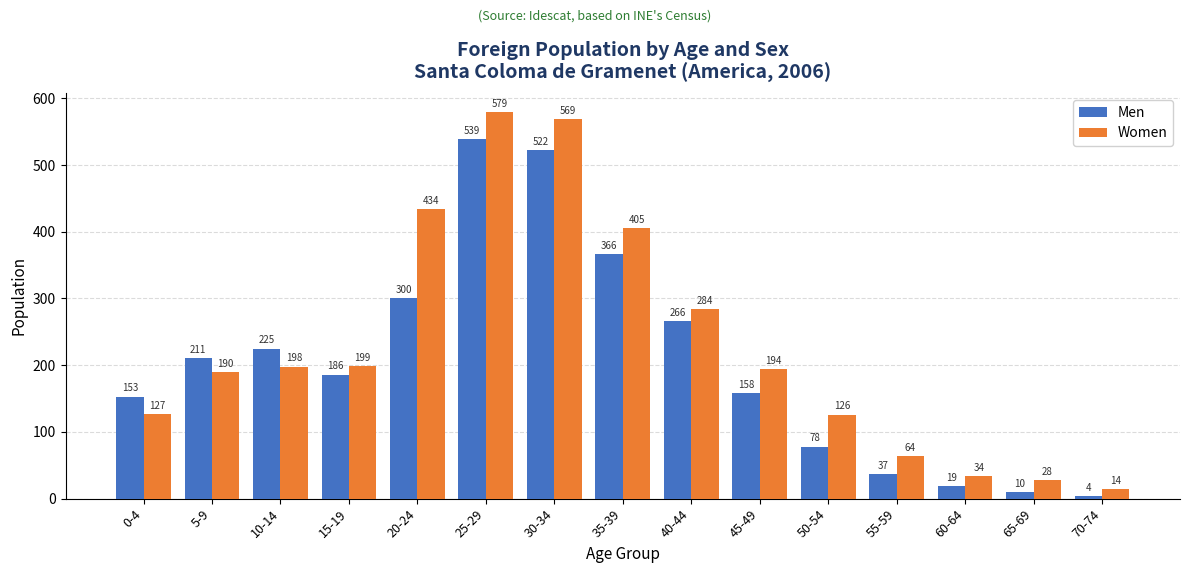

Reading left to right, transcribe all the data shown in this chart.

Men: 0-4=153	5-9=211	10-14=225	15-19=186	20-24=300	25-29=539	30-34=522	35-39=366	40-44=266	45-49=158	50-54=78	55-59=37	60-64=19	65-69=10	70-74=4
Women: 0-4=127	5-9=190	10-14=198	15-19=199	20-24=434	25-29=579	30-34=569	35-39=405	40-44=284	45-49=194	50-54=126	55-59=64	60-64=34	65-69=28	70-74=14